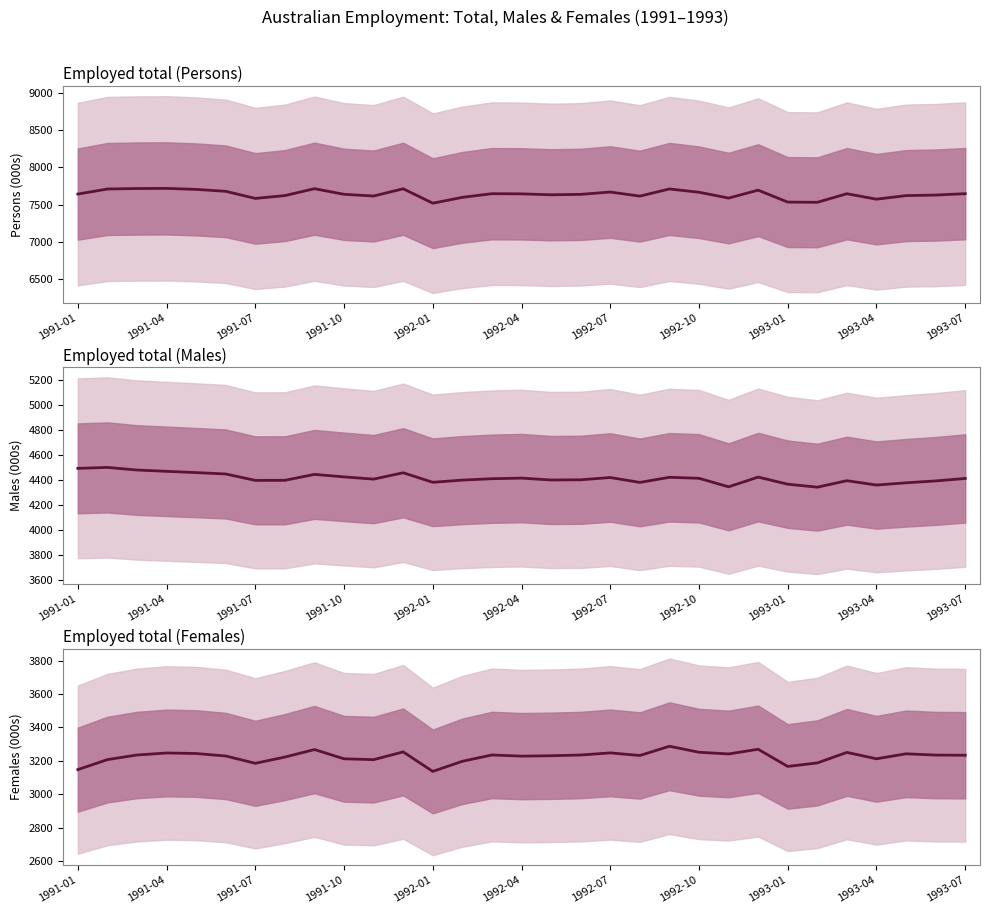

List the series in order of their overall mean, highest first.

Employed total (Persons), Employed total (Males), Employed total (Females)